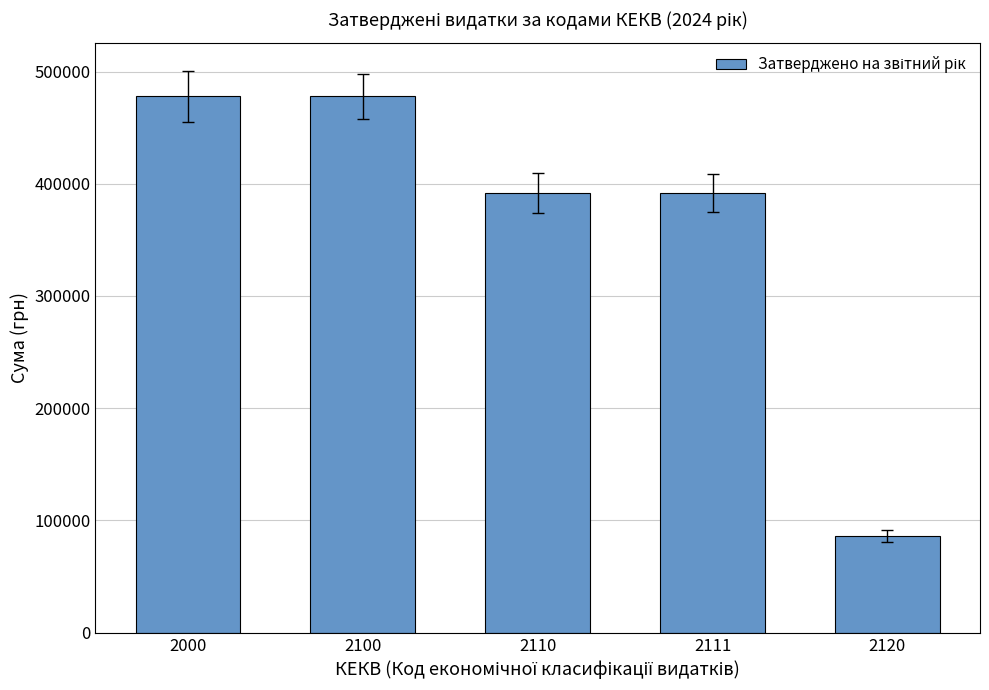

Reading right to left, transcribe all the data shown in this chart.

2120=86149	2111=391588	2110=391588	2100=477737	2000=477737